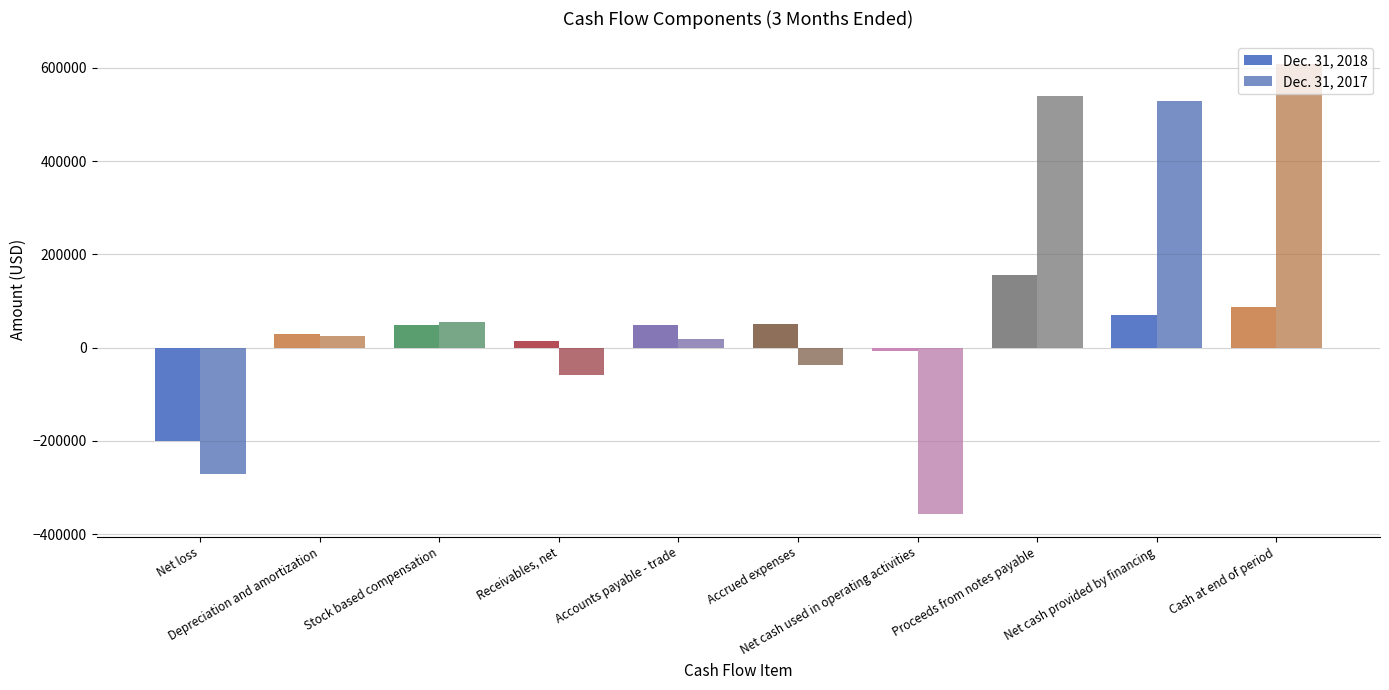

What is the difference between the second highest and second lowest values in the Dec. 31, 2017 series?

810853